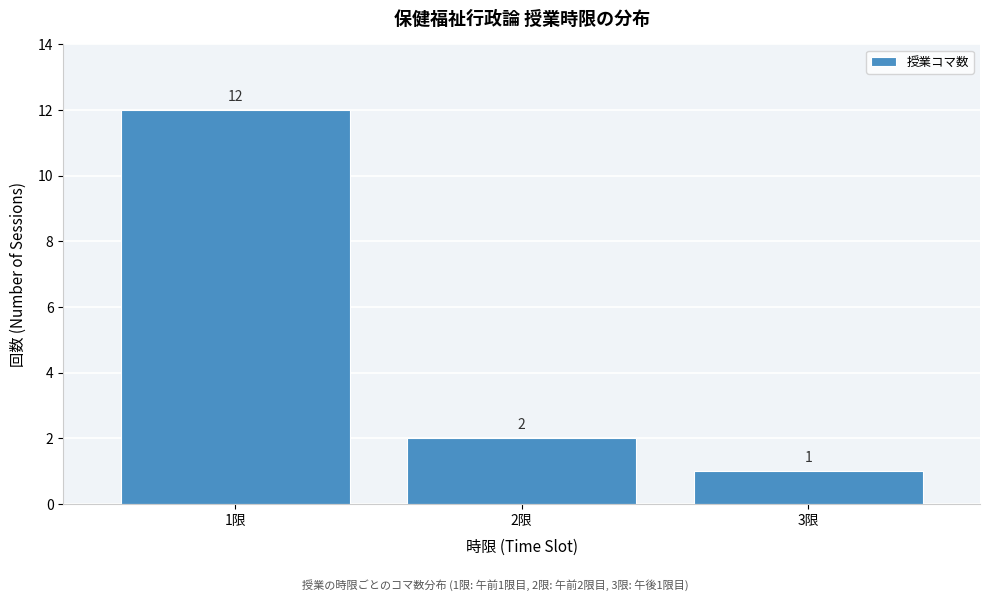

Over which range of the x-axis is the bar tallest?

0.5 to 1.5